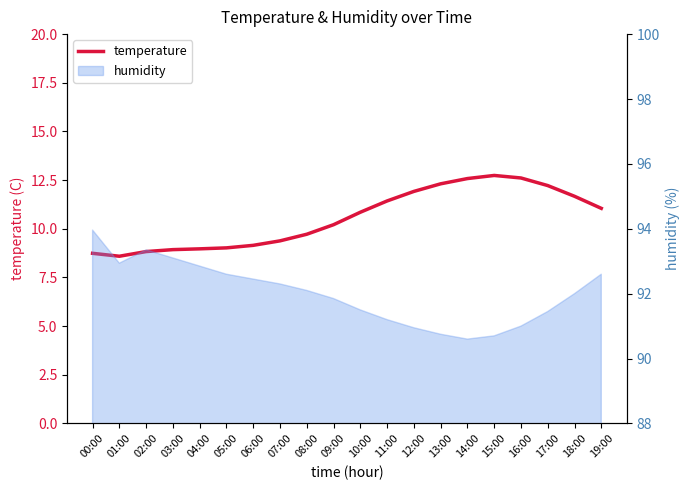

List the labels in order of value, smallest first.

01:00, 00:00, 02:00, 03:00, 04:00, 05:00, 06:00, 07:00, 08:00, 09:00, 10:00, 19:00, 11:00, 18:00, 12:00, 17:00, 13:00, 14:00, 16:00, 15:00